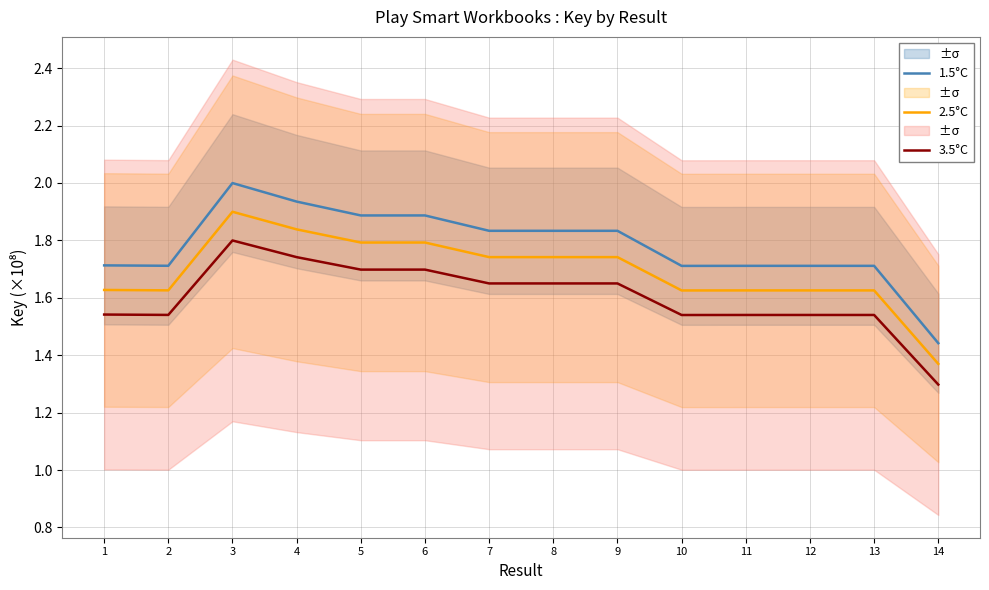

True or false: 2.5°C and 3.5°C cross at least once.

False